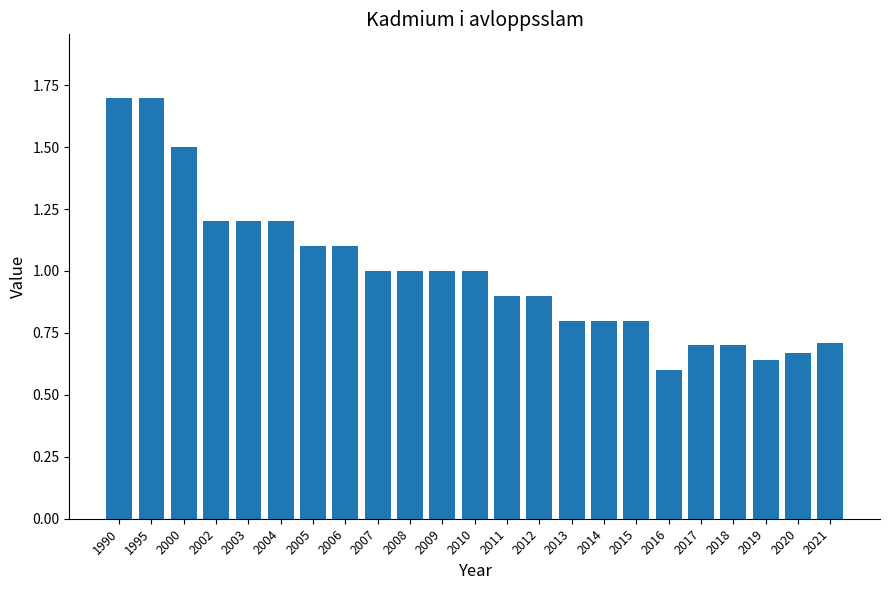

What is the difference between the maximum and minimum values?

1.1